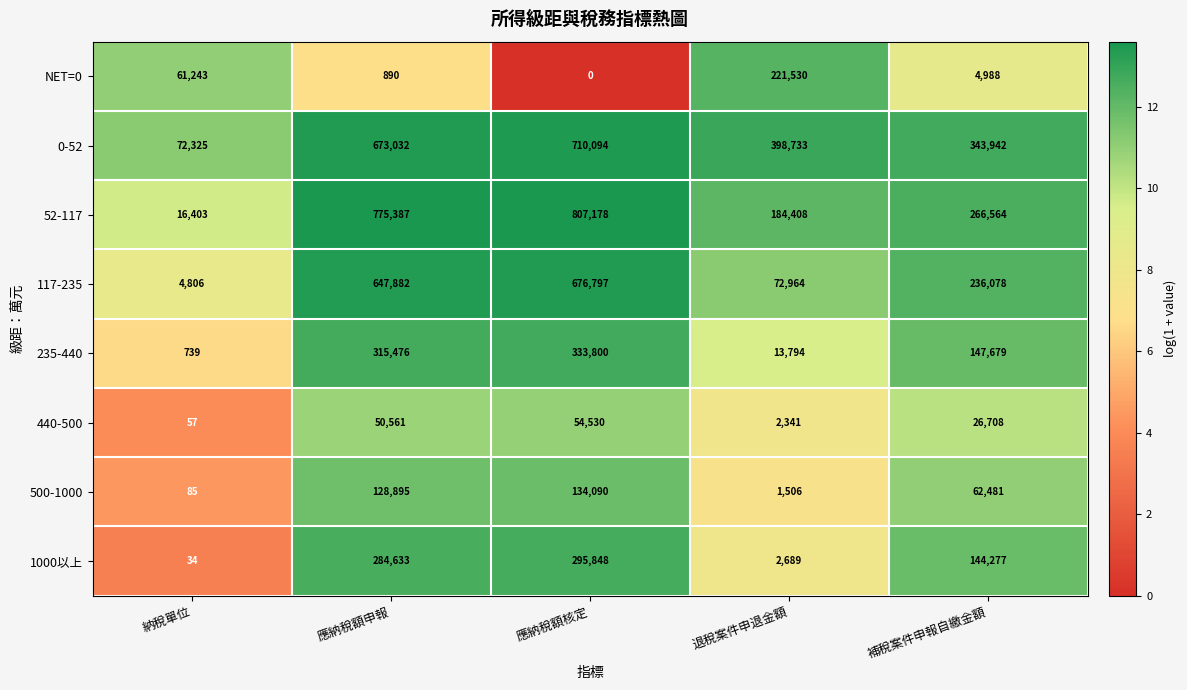

At which category is the sum across all series the highest?

應納稅額核定